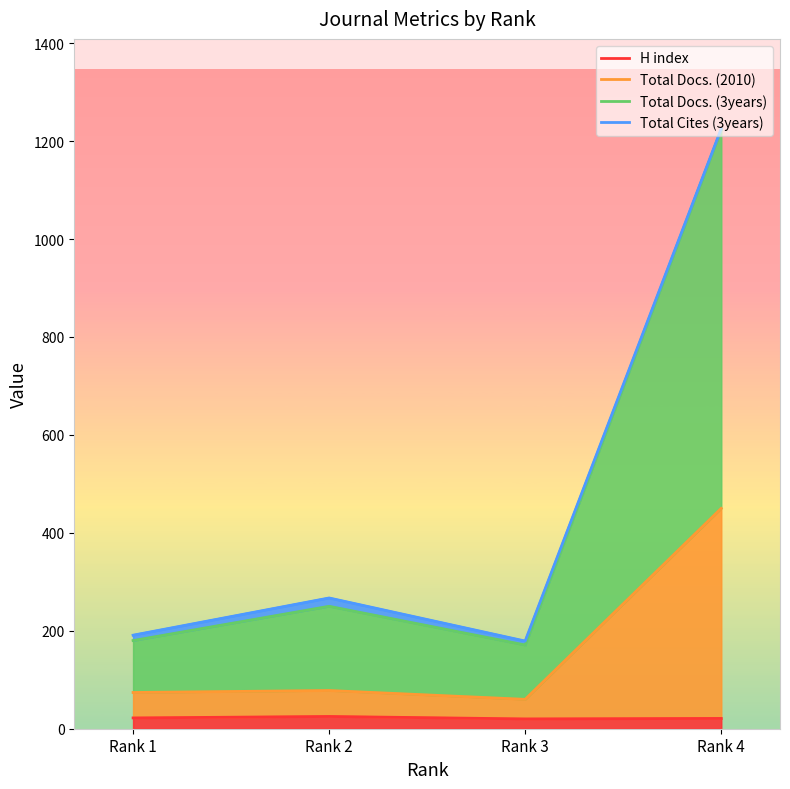

Which category has the highest value across all series?

Rank 4